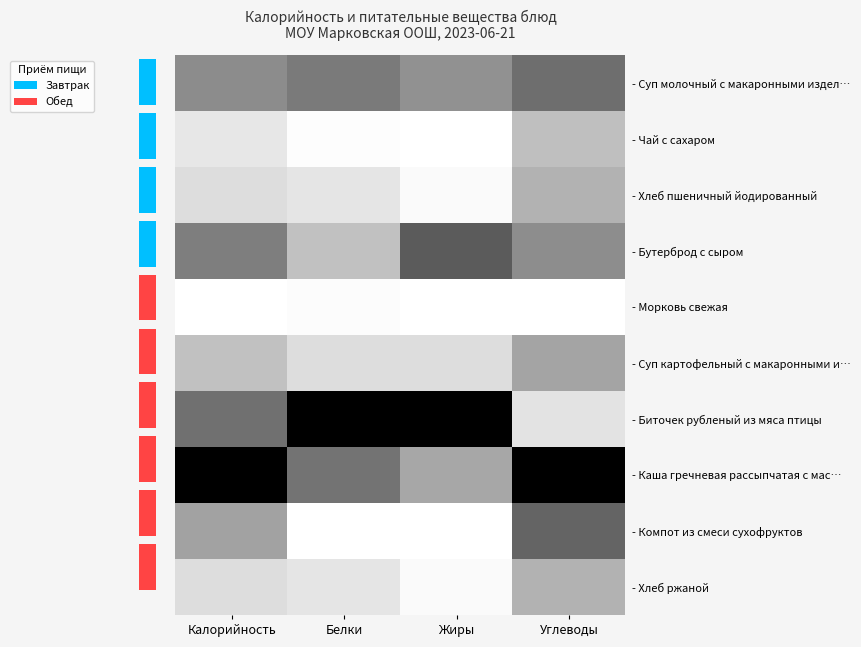

At which category is the sum across all series the highest?

Углеводы